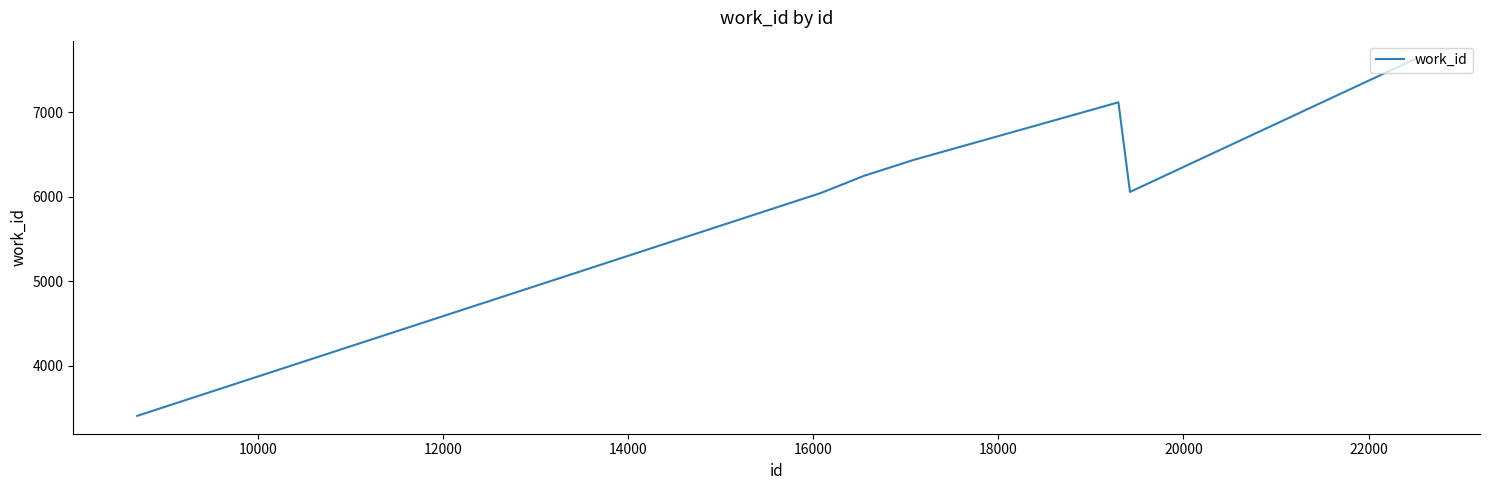

How many values are below 6445?

4